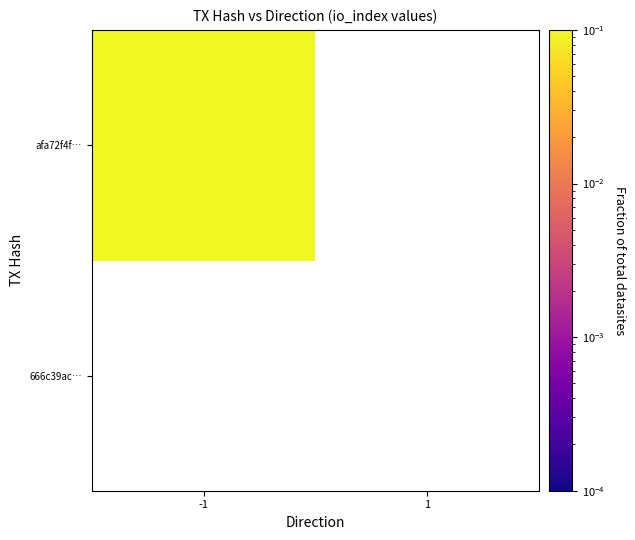

List the series in order of their overall mean, lowest first.

666c39ac…, afa72f4f…